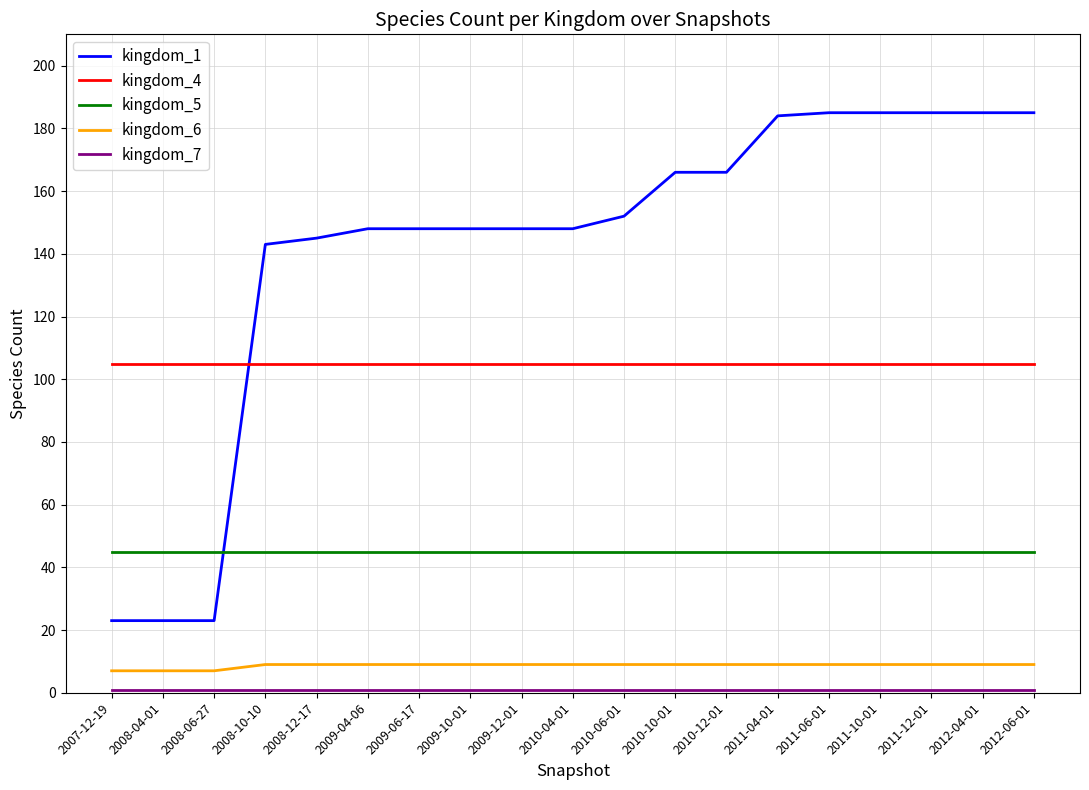

What is the maximum value shown in the chart?

185